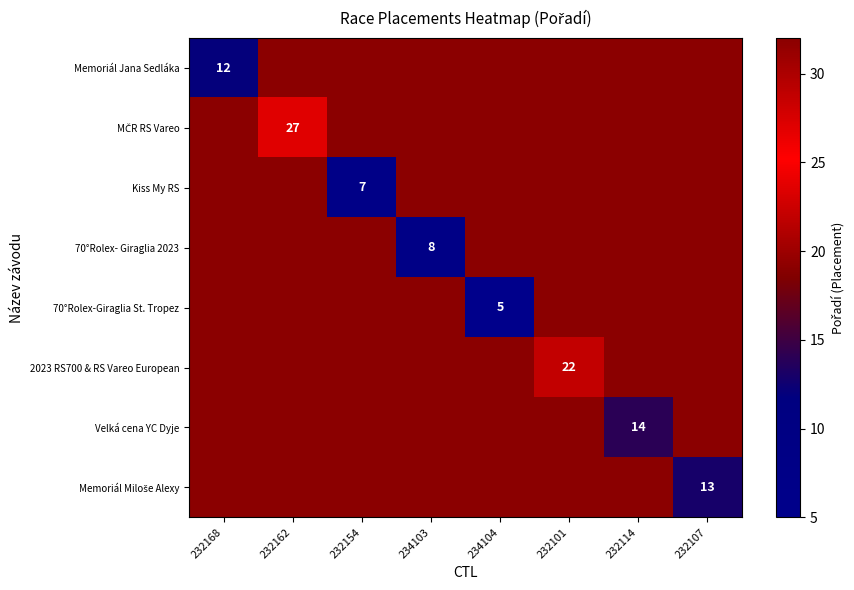

Which series has the widest spread of values?

70°Rolex-Giraglia St. Tropez